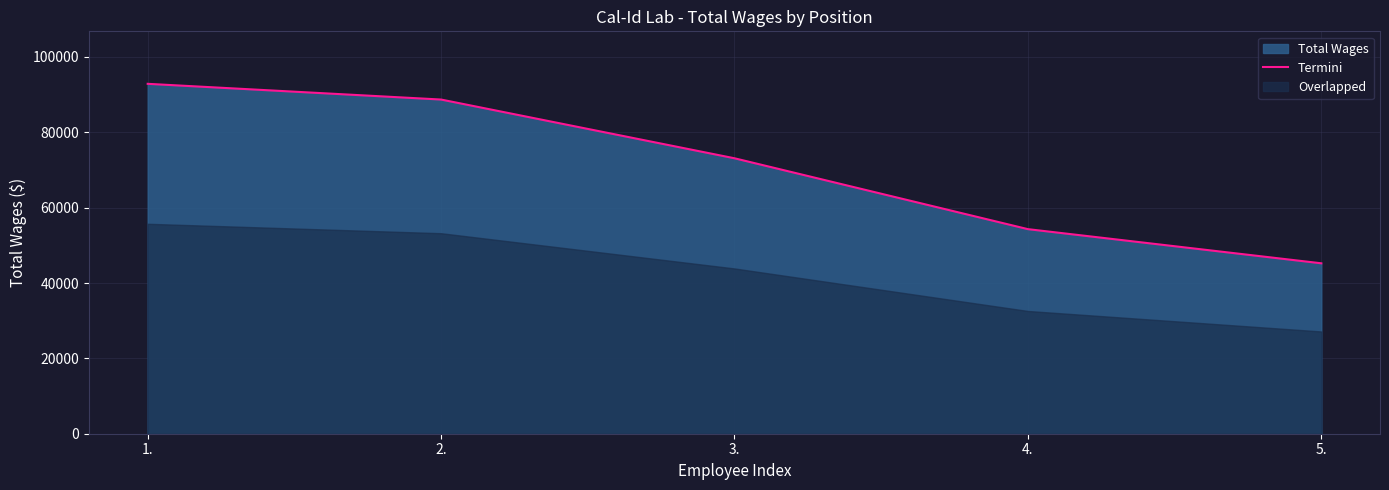

Reading right to left, extract all data points from this chart.

45230	54295	73104	88691	92865